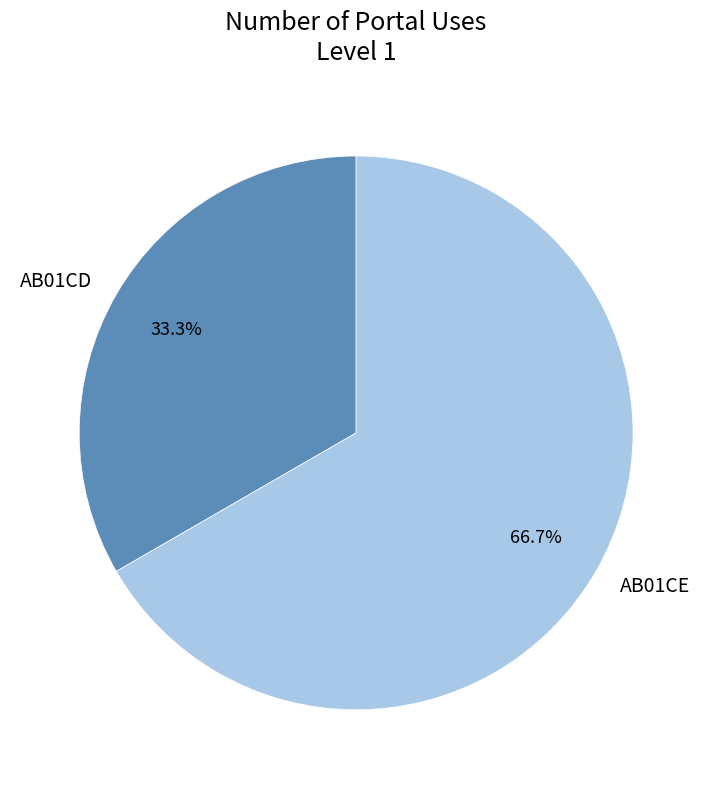

What percentage is the AB01CD slice, to the nearest percent?

33%